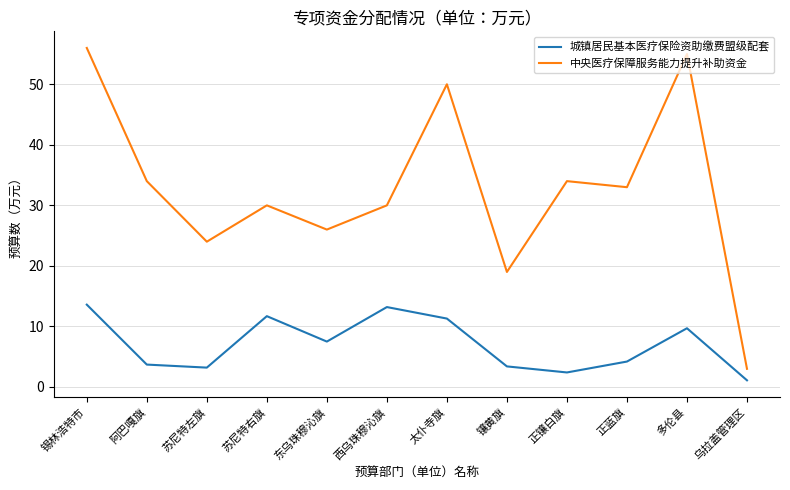

What position from the right is 多伦县?

2